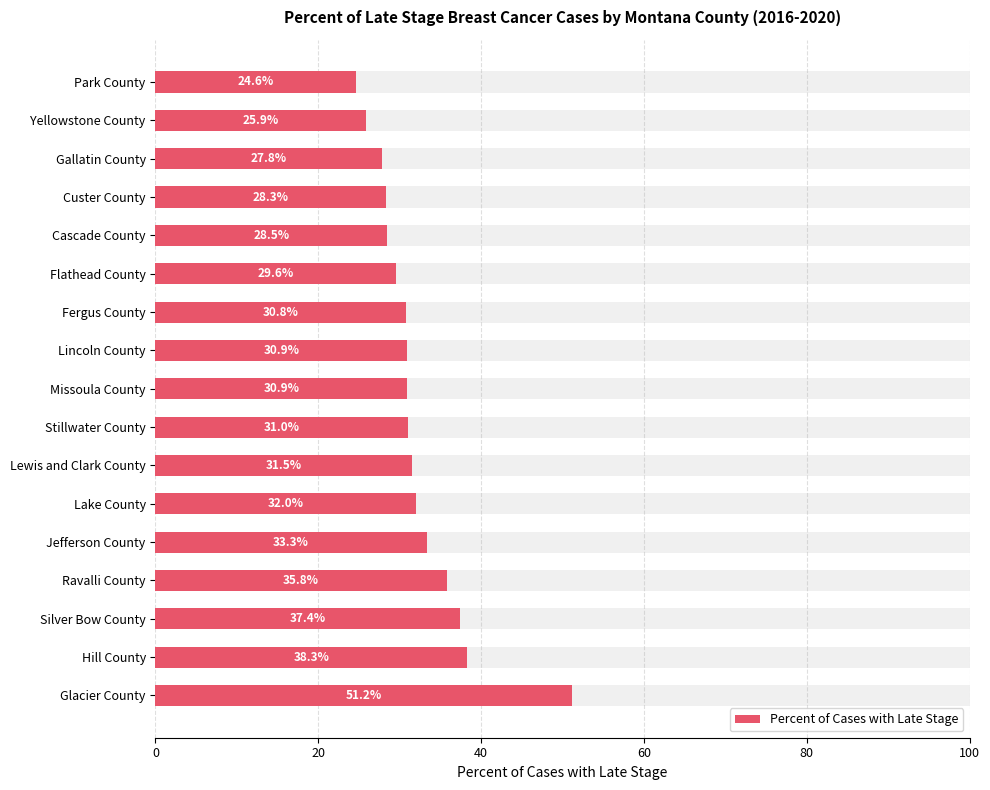

How many data points does each series have?

17